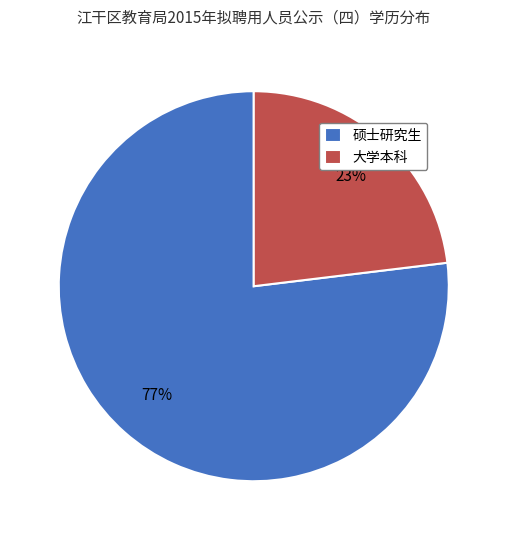

What is the ratio of the value at 硕士研究生 to the value at 大学本科?

3.3